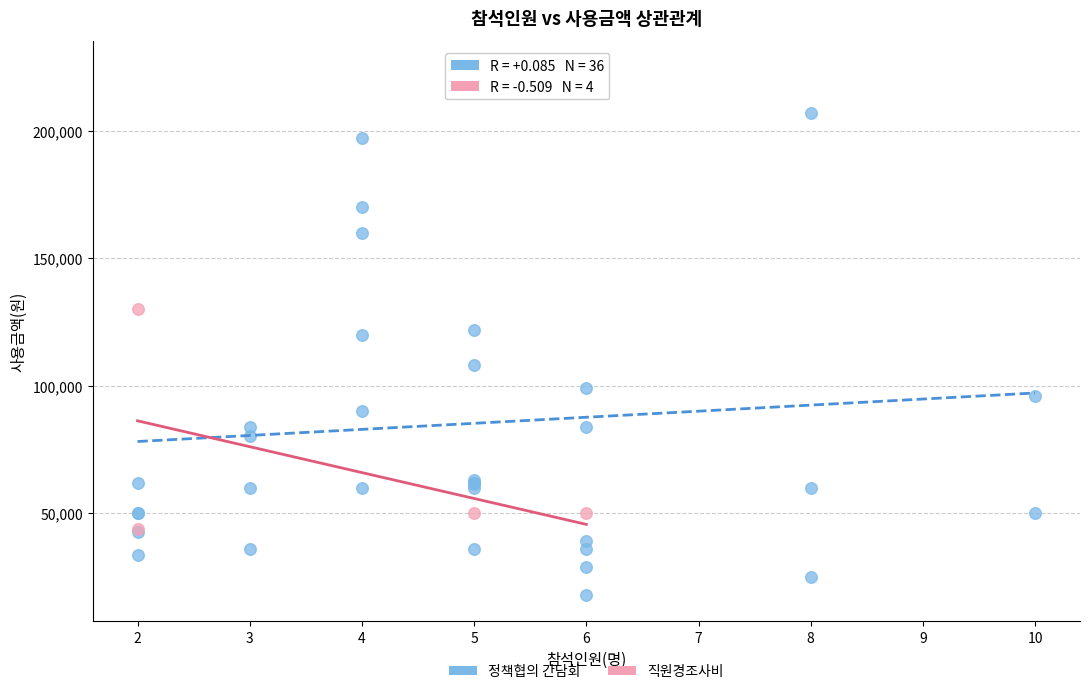

What are all the series names shown in the legend?

정책협의 간담회, 직원경조사비